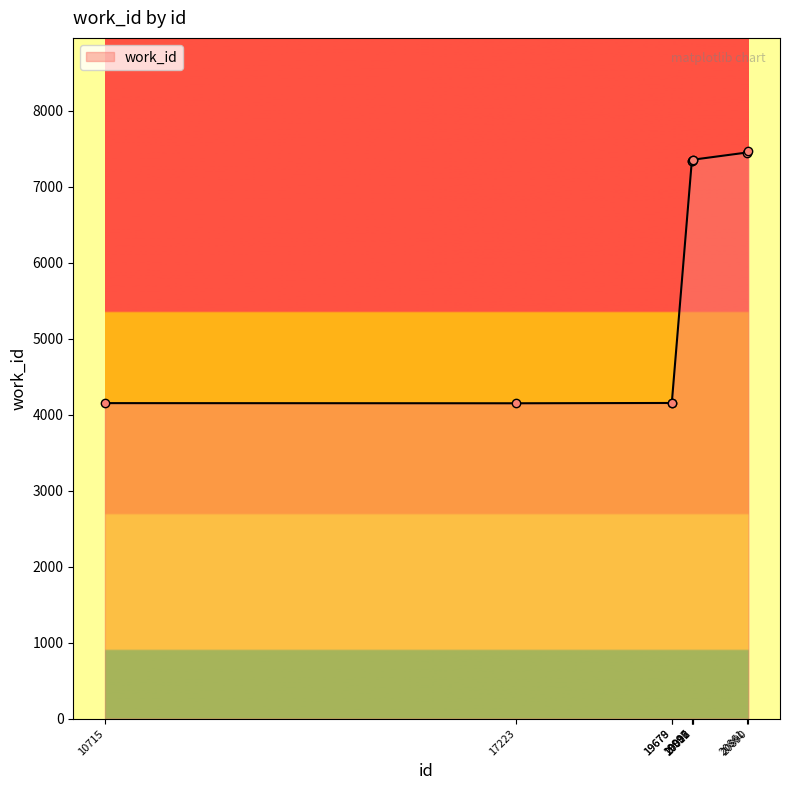

Which has a higher value, 19679 or 19997?

19997